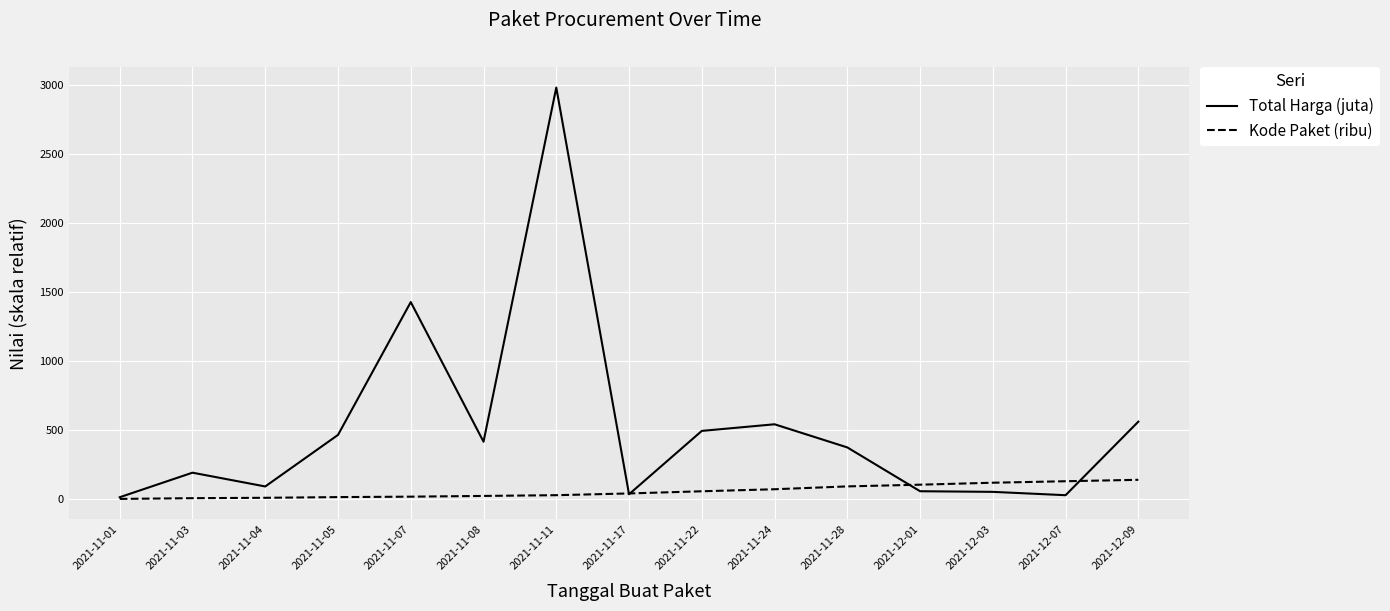

Where does the Total Harga (juta) series first go above 373?

2021-11-05